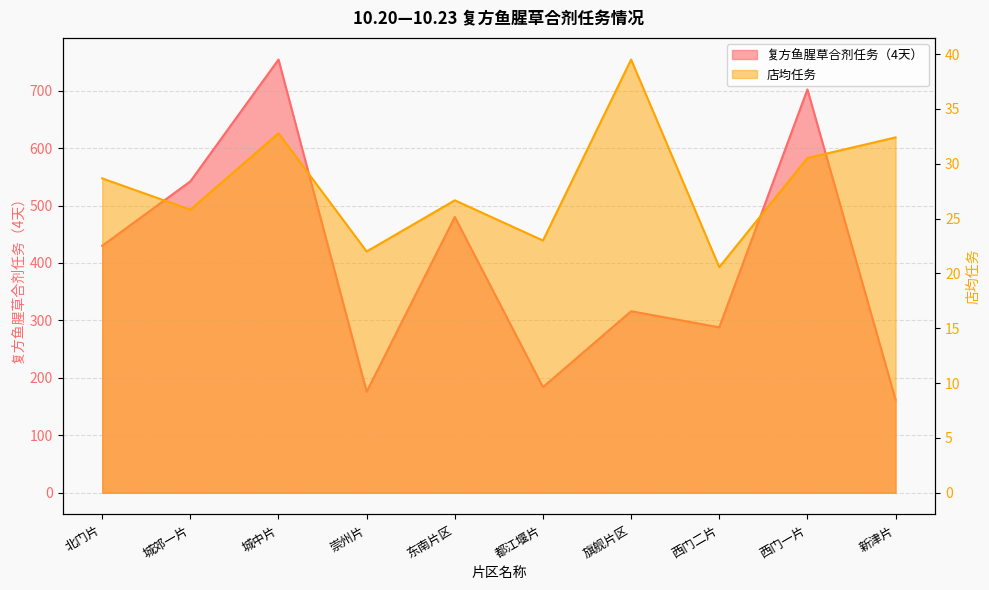

List the series in order of their peak value, highest first.

复方鱼腥草合剂任务（4天）, 店均任务